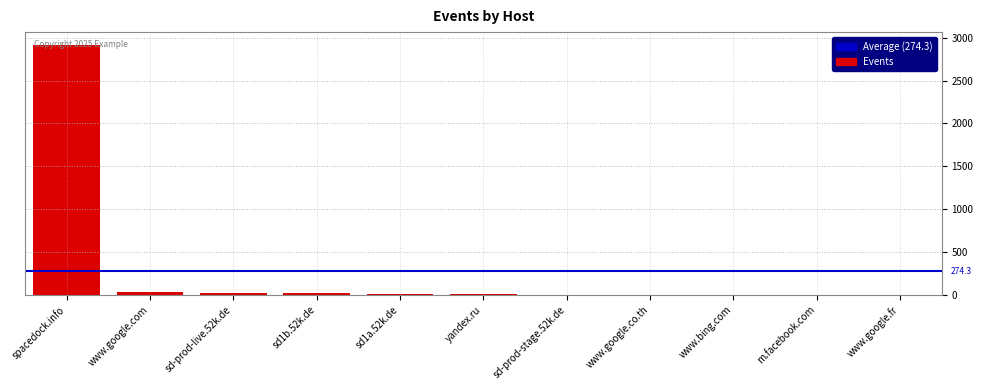

Where does the data first go above 8?

spacedock.info